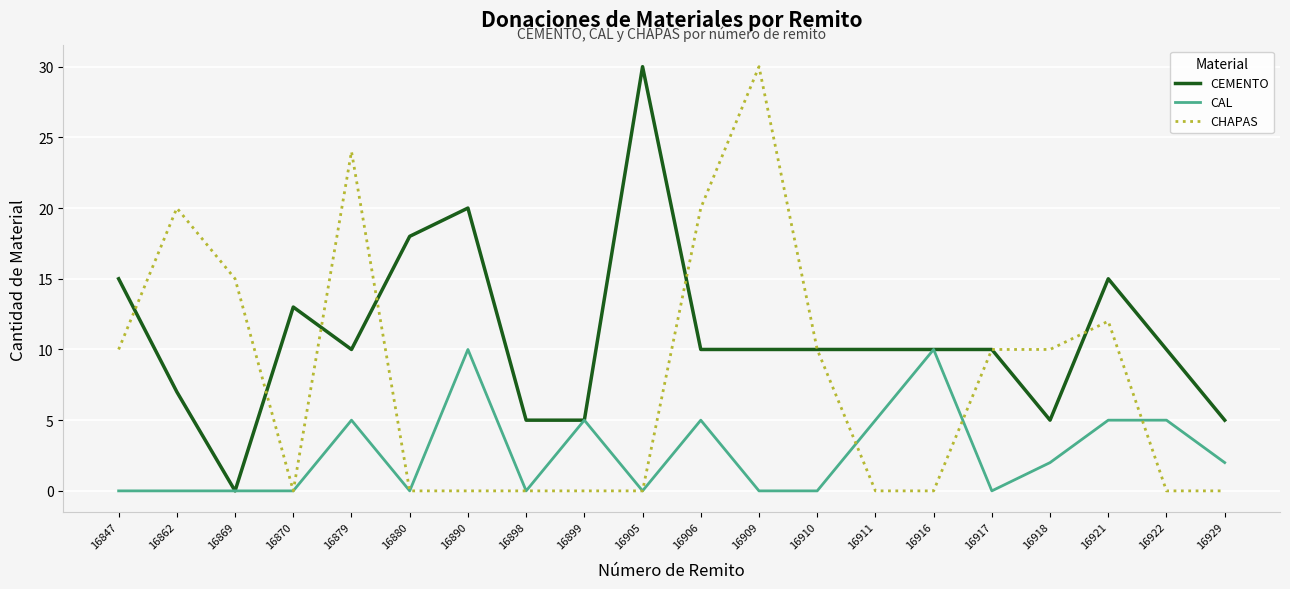

What is the difference between the highest and lowest values at 16880?

18